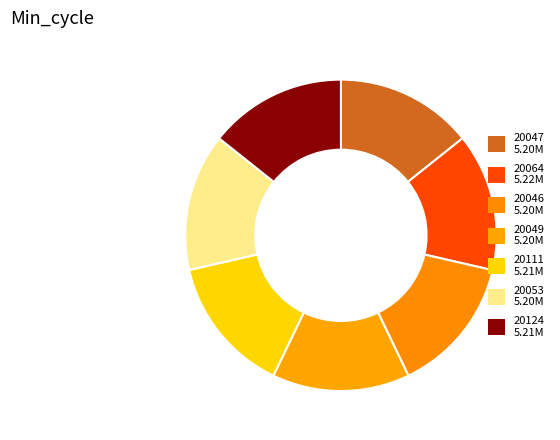

How many slices are in this pie chart?

7